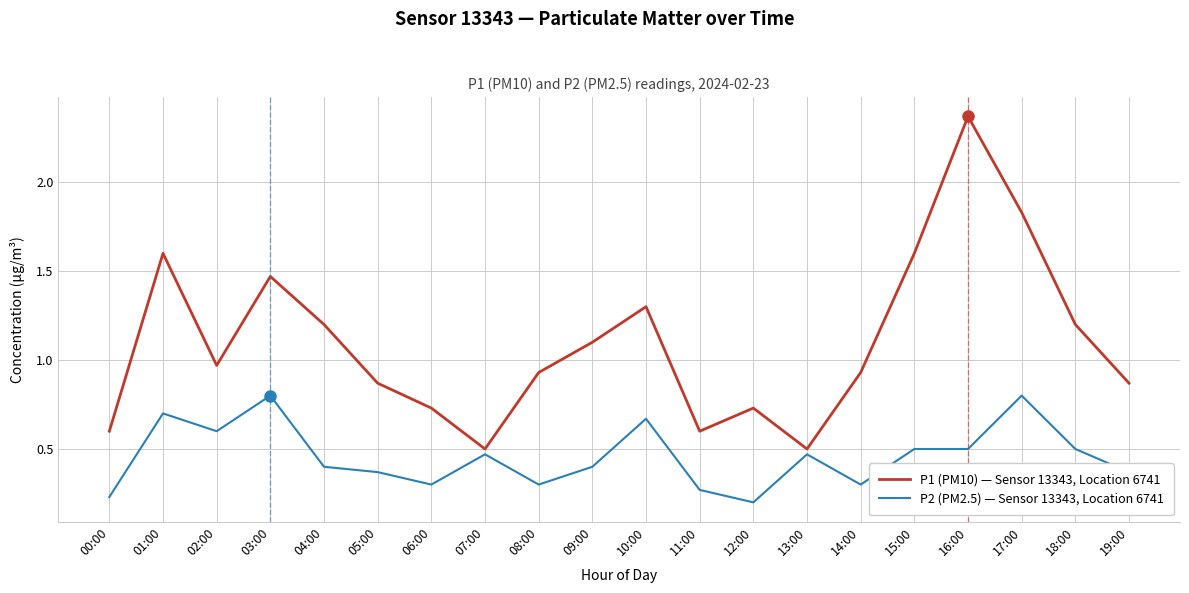

True or false: P2 (PM2.5) — Sensor 13343, Location 6741 and P1 (PM10) — Sensor 13343, Location 6741 intersect in this chart.

False